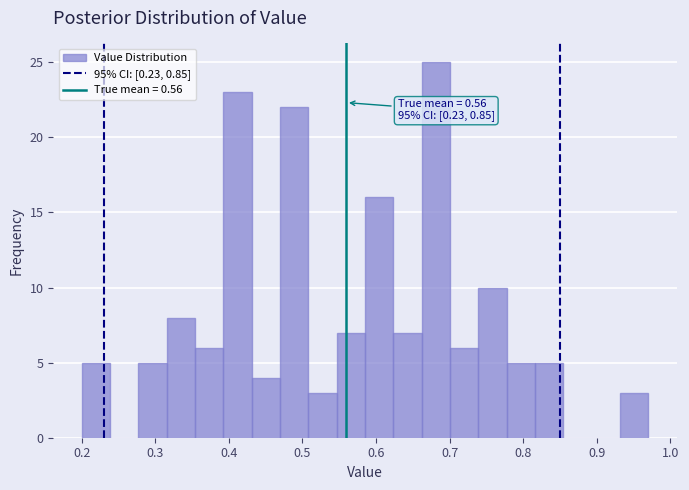

Read against the x-axis, roughly where is the centre of the tallest bar?

0.68